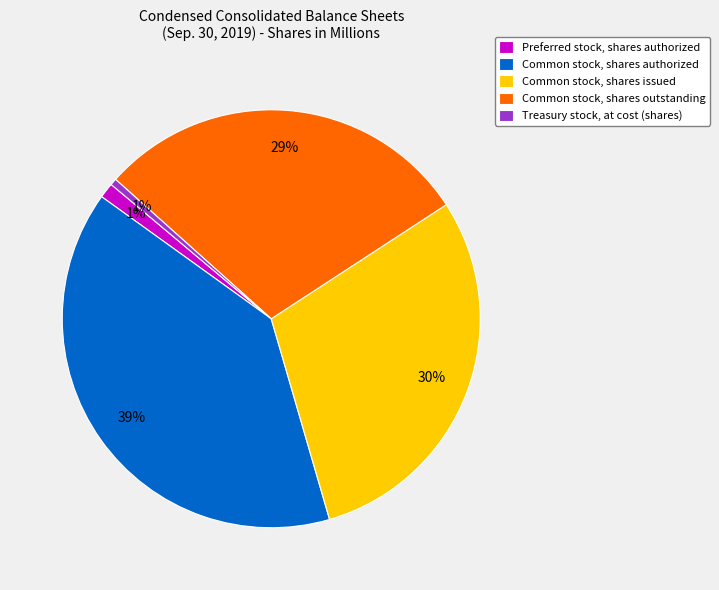

Is there any slice that represents more than half of the pie?

No